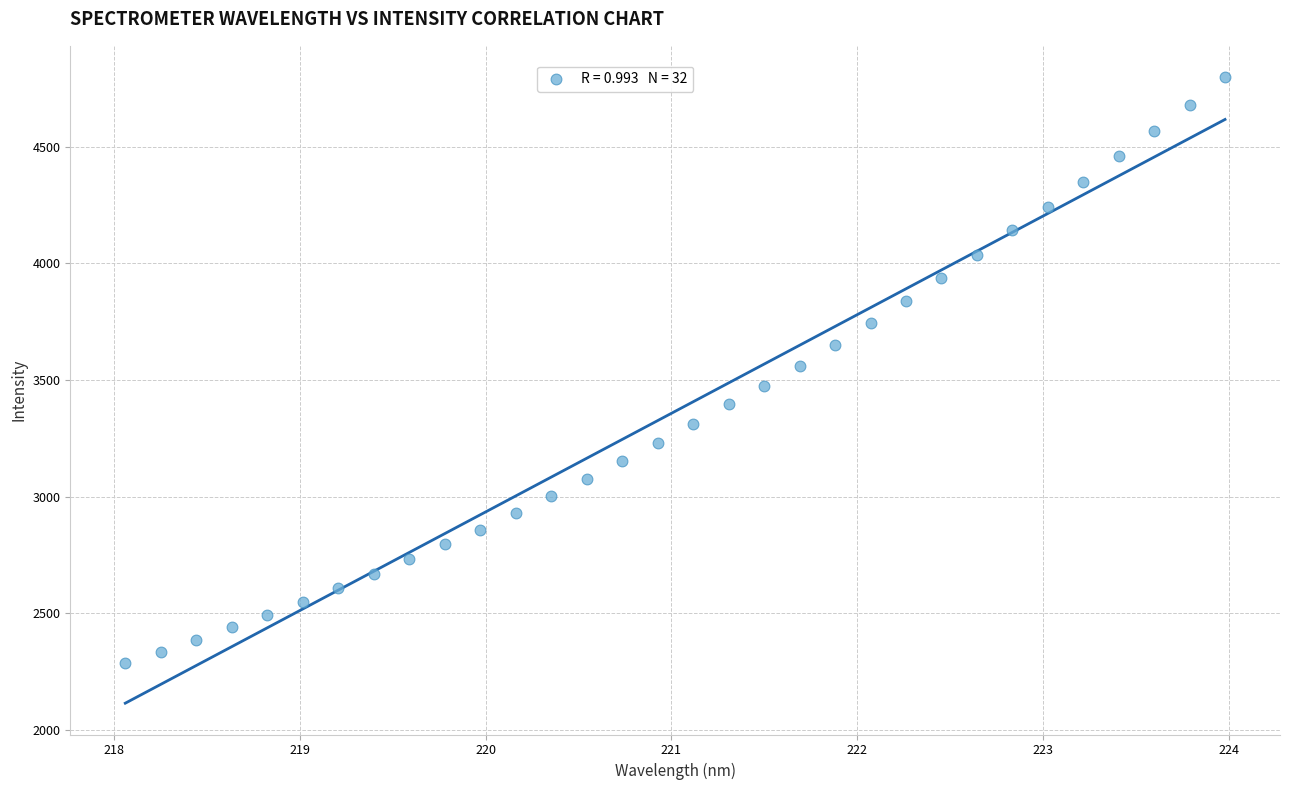

What is the range of X values (max minus min)?

5.9